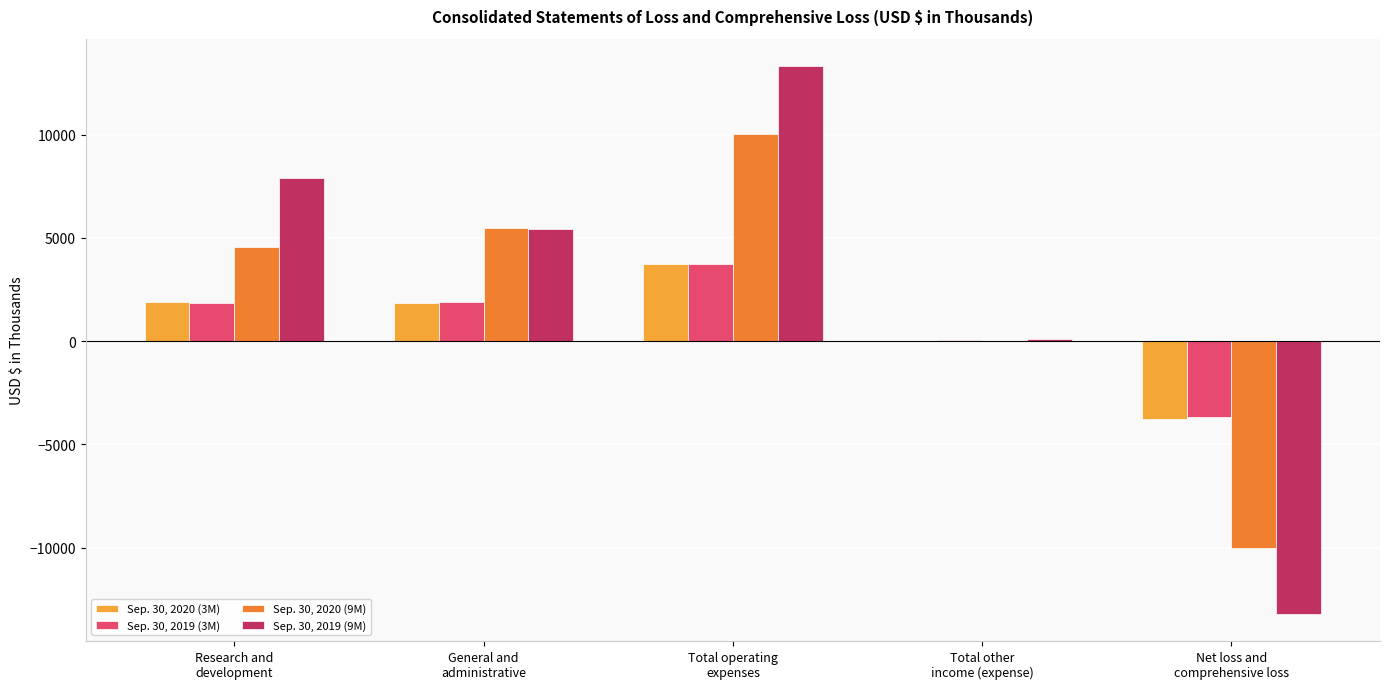

Is it true that Sep. 30, 2019 (9M) equals -3995 at Net loss and
comprehensive loss?

False